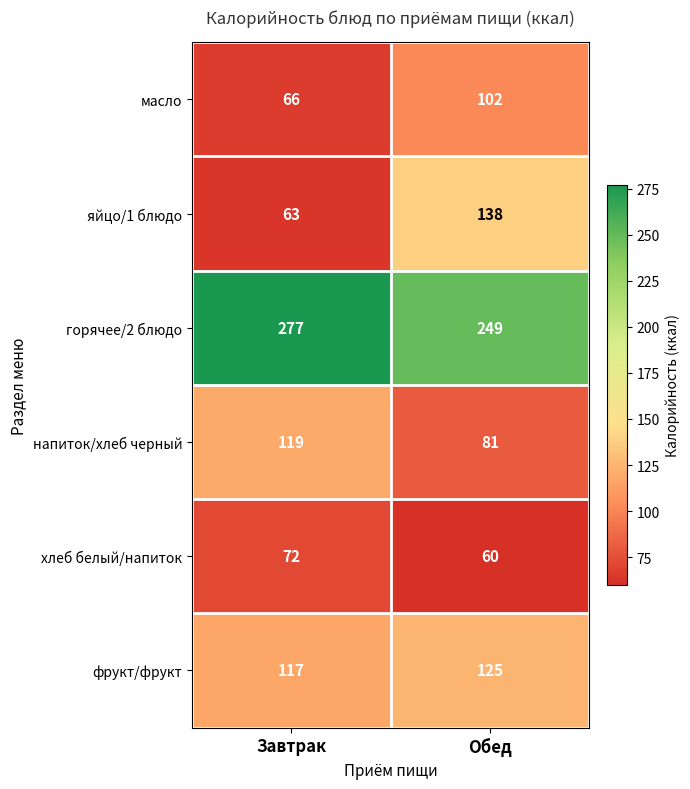

What is the difference between the напиток/хлеб черный values at Обед and Завтрак?

38